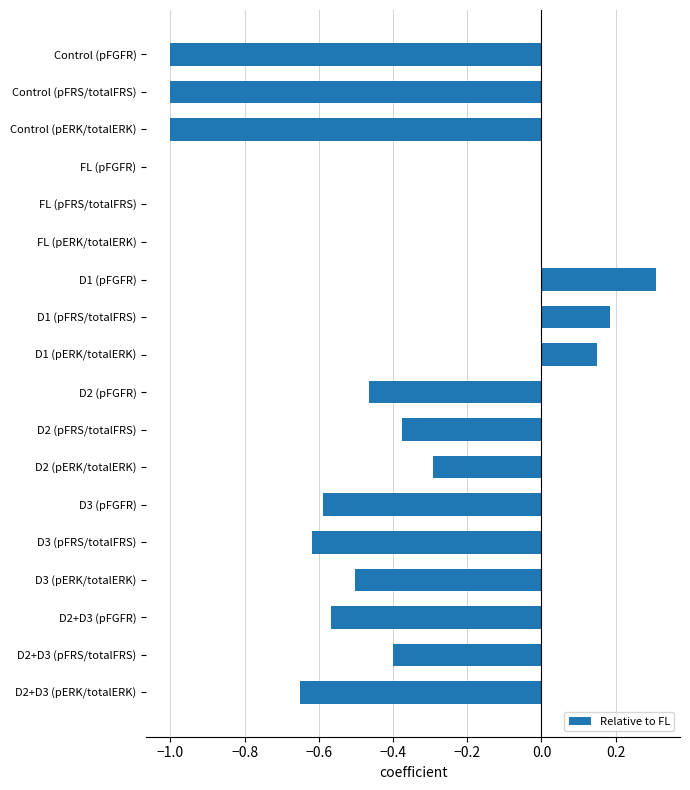

What is the greatest value displayed?

0.3